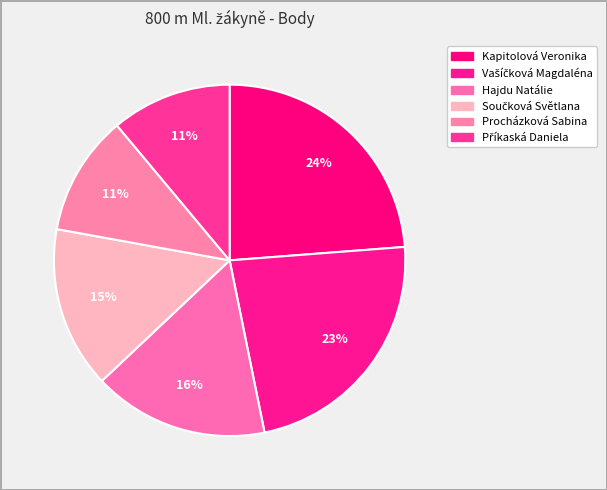

Does any single category account for the majority?

No